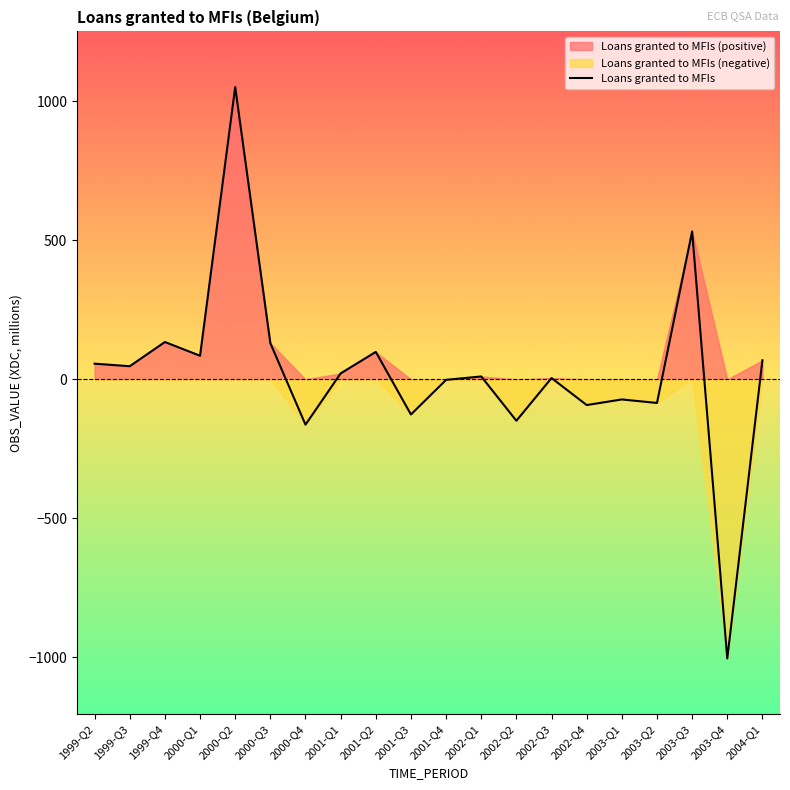

What is the label of the 2nd point from the left?

1999-Q3